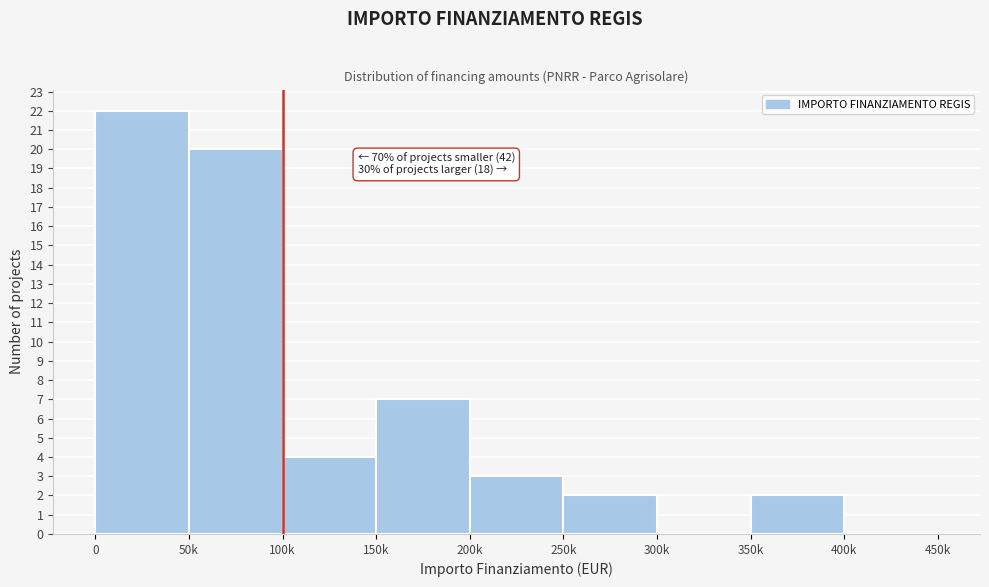

Reading left to right, extract all data points from this chart.

0=22	50k=20	100k=4	150k=7	200k=3	250k=2	300k=0	350k=2	400k=0